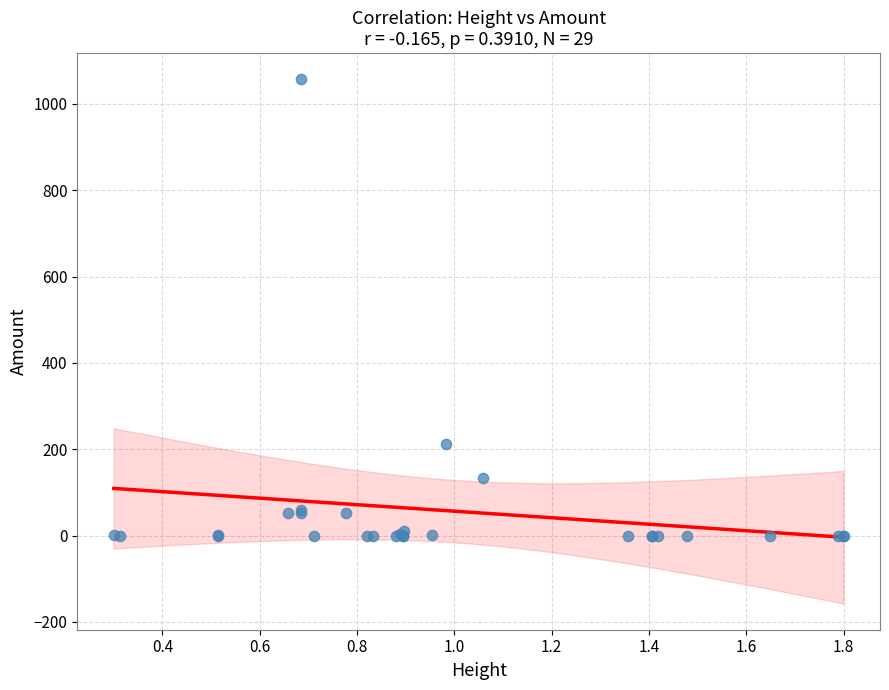

What Y value in the scatter plot is closest to 528?

212.8